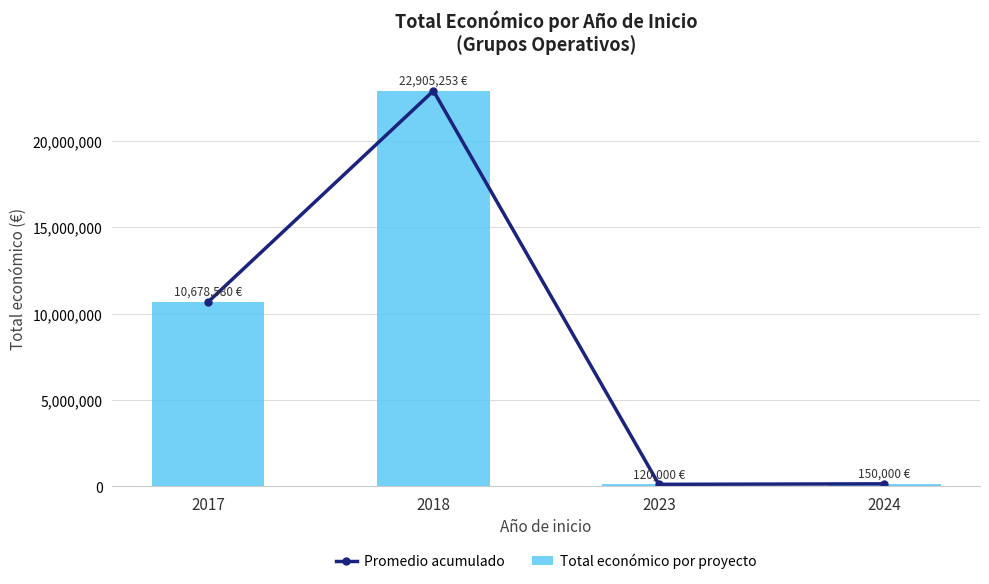

Reading right to left, what are all the values shown in this chart?

Promedio acumulado: 2024=150000	2023=120000	2018=22905253	2017=10678580
Total económico por proyecto: 2024=150000	2023=120000	2018=22905253	2017=10678580